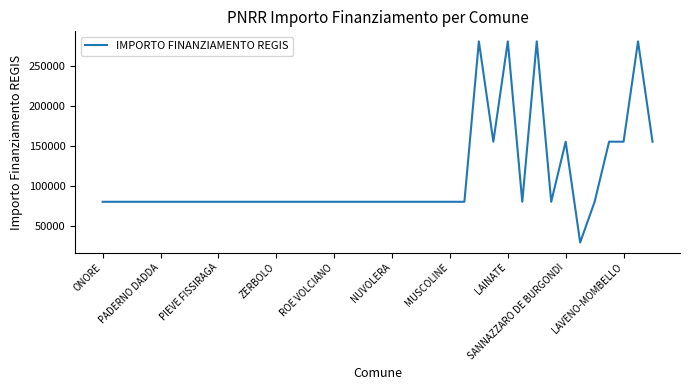

What is the maximum value shown in the chart?

280932